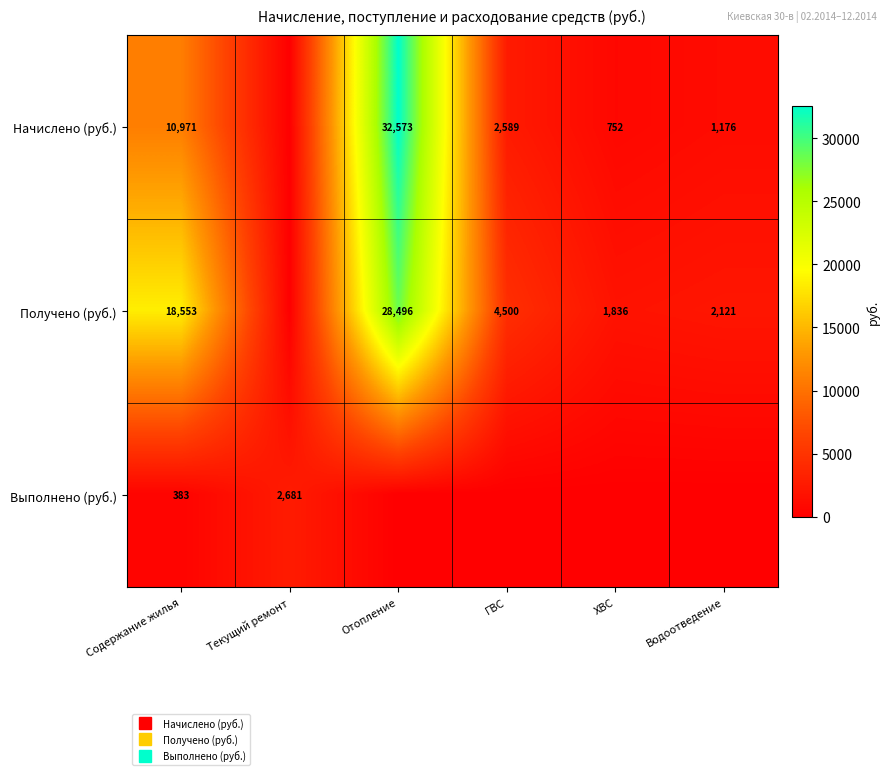

True or false: Получено (руб.) has a value of 18552.6 at Содержание жилья.

True